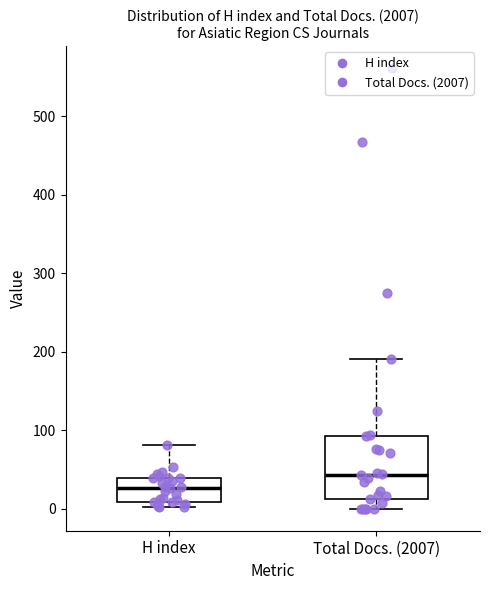

Where is the upper edge of the box for H index on the y-axis? The values are not printed on the chart, so give them approximately, as read against the axis.

40